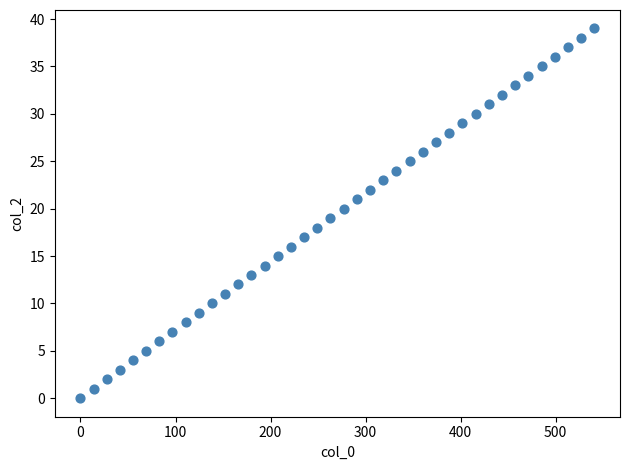

What is the range of Y values (max minus min)?

39